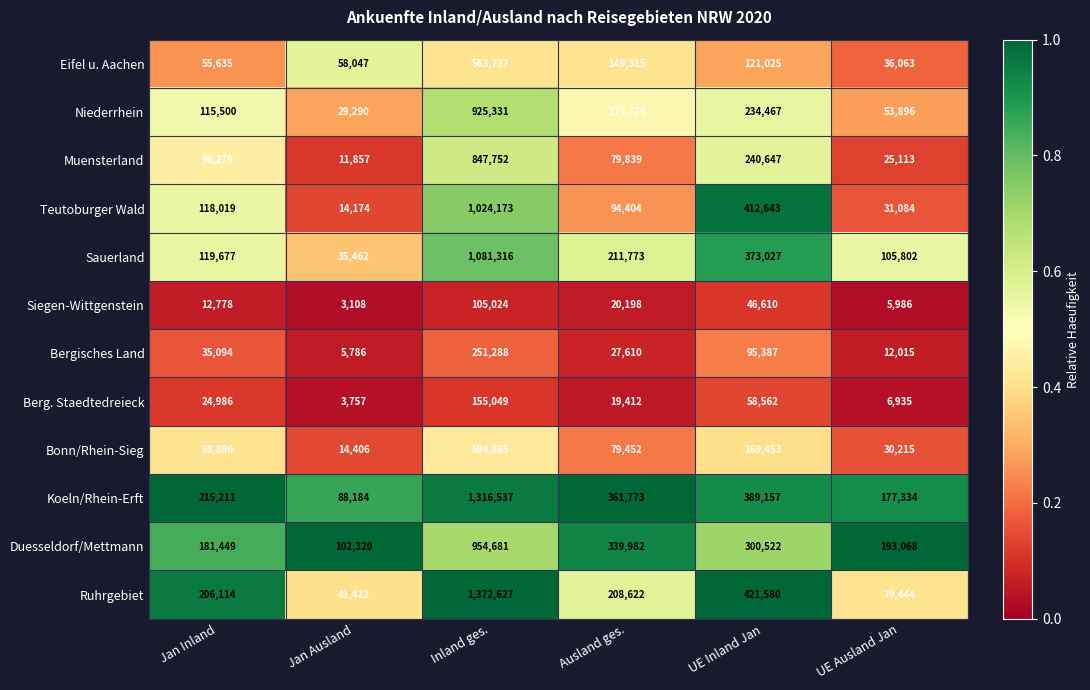

What is the average value of the Koeln/Rhein-Erft series?

424699